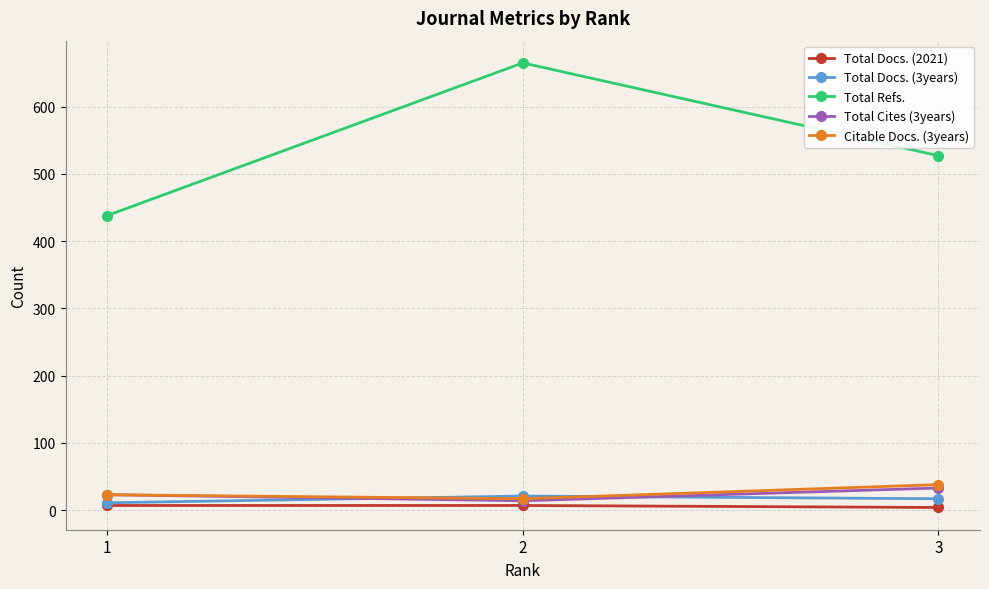

What is the average value of the Total Cites (3years) series?

23